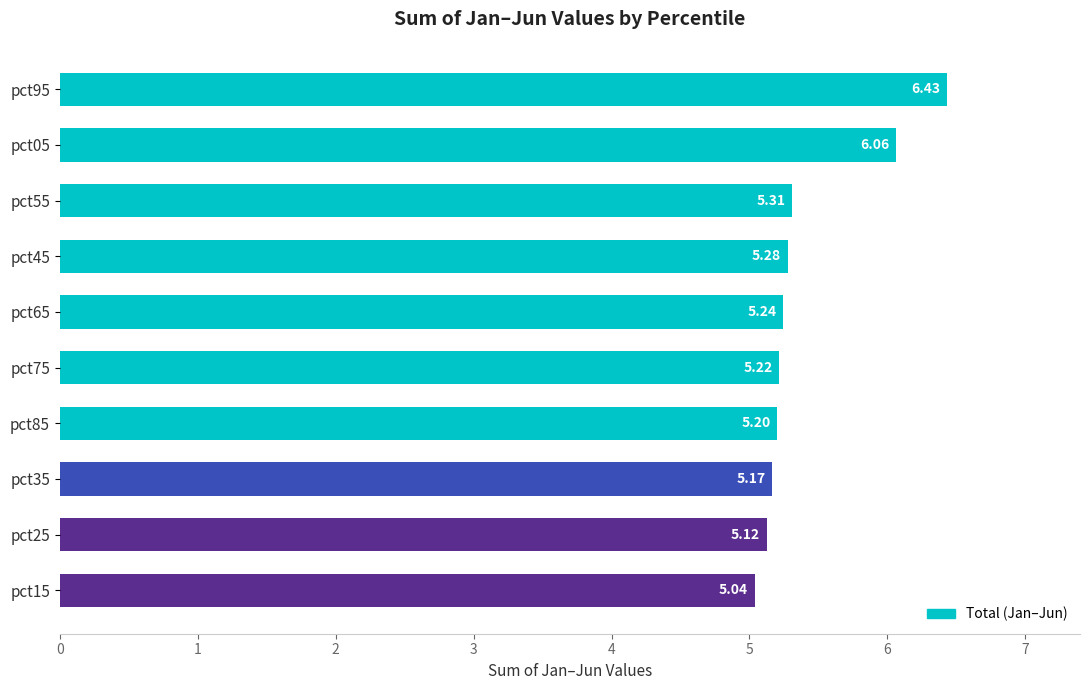

How many categories are shown in the chart?

10